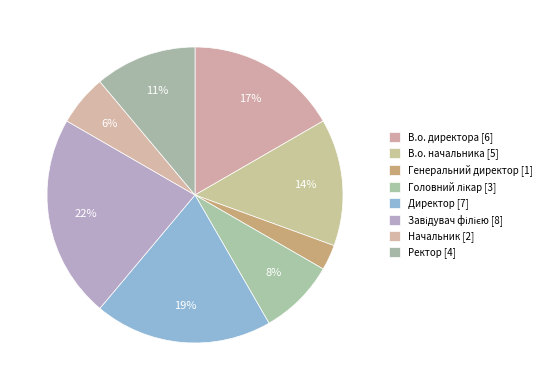

What percentage is NOT represented by Ректор?

88.9%